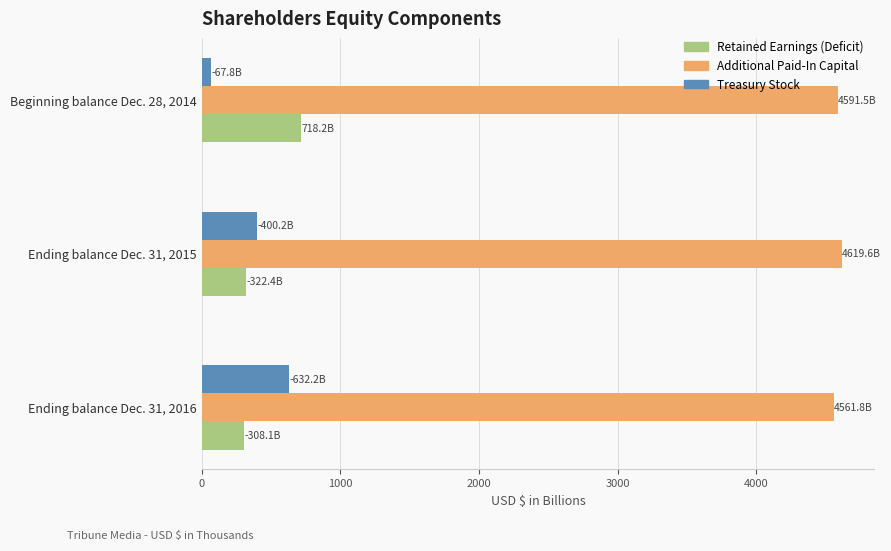

Count the number of data series in this chart.

3